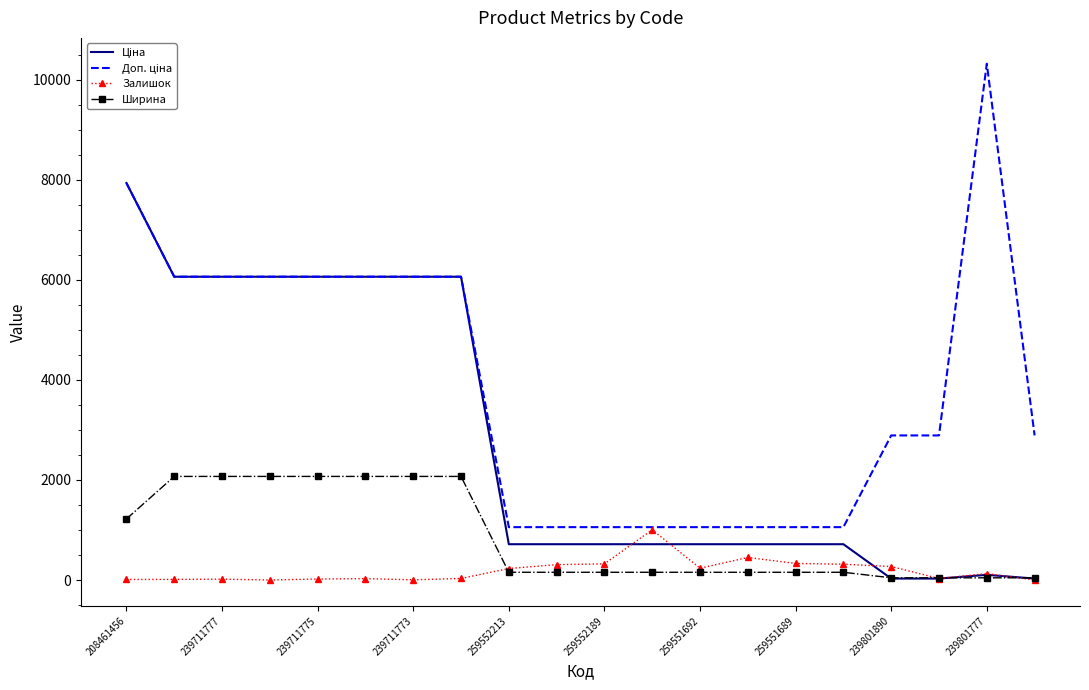

What is the greatest value displayed?

10317.0